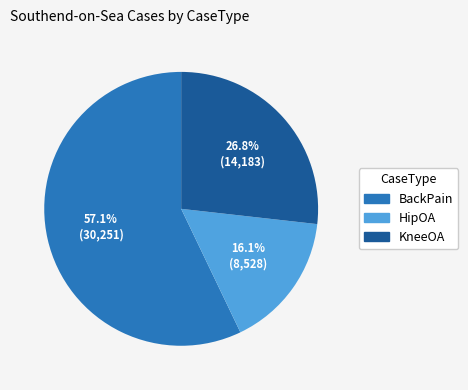

To the nearest percent, what is the average slice percentage?

33%